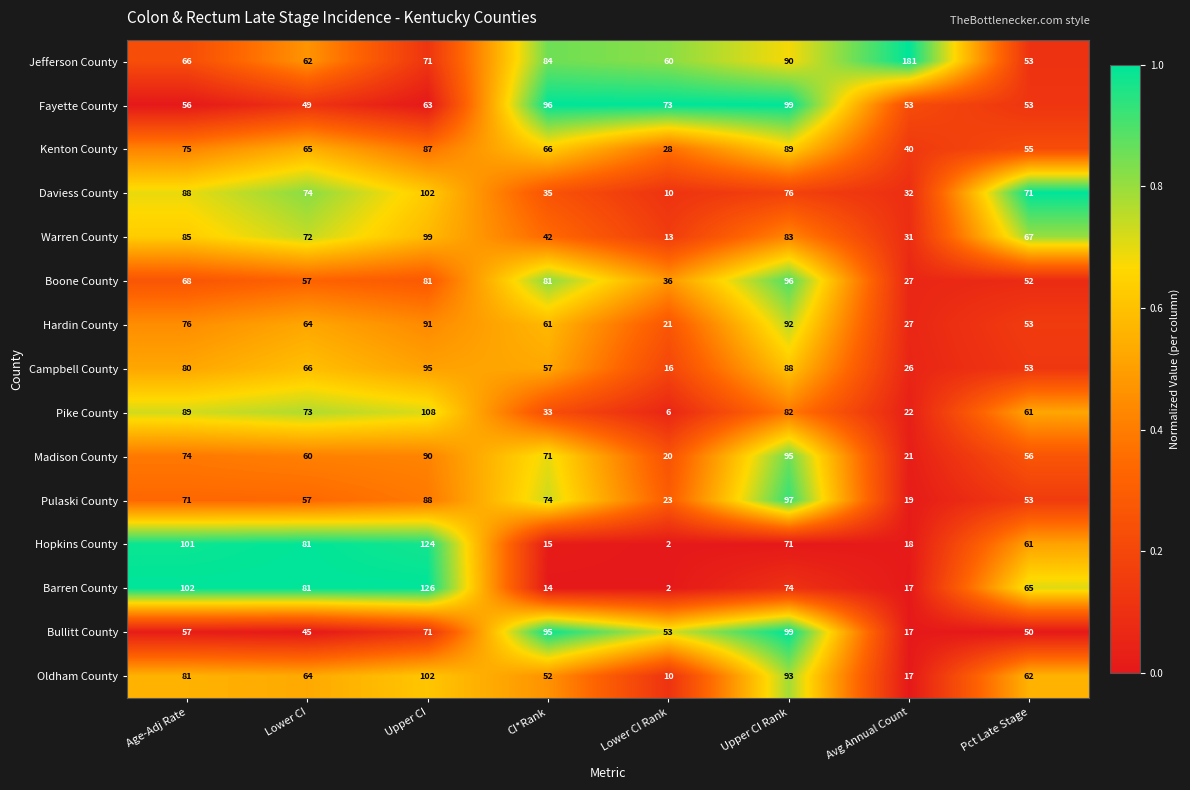

The value of Oldham County at Pct Late Stage is 82. True or false?

False